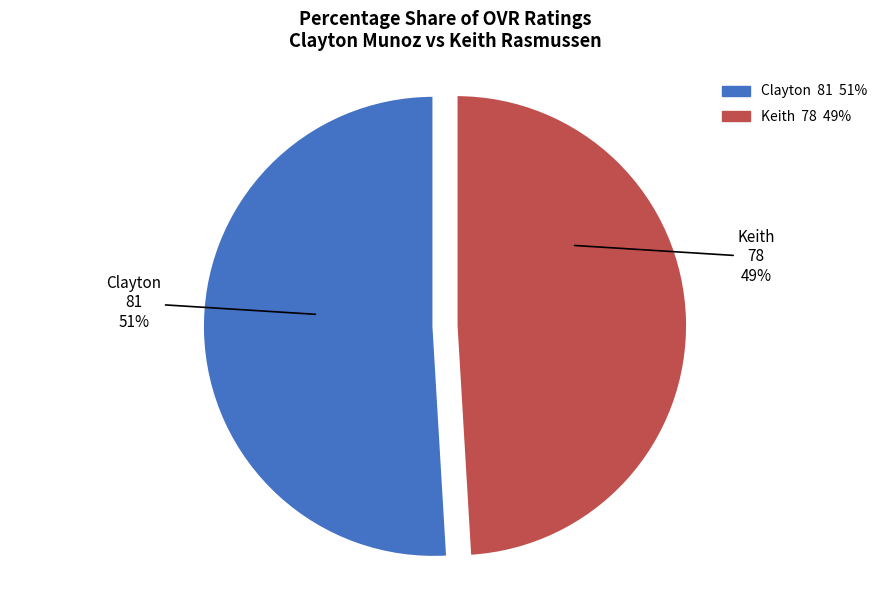

The Clayton slice represents 51% of the pie. True or false?

True